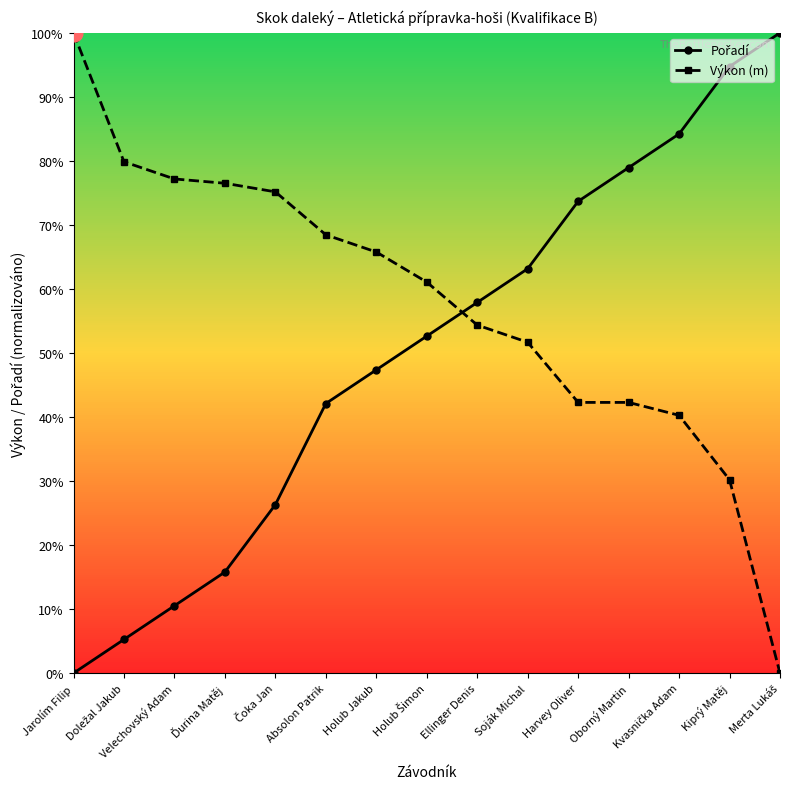

What is the greatest value displayed?

1.0